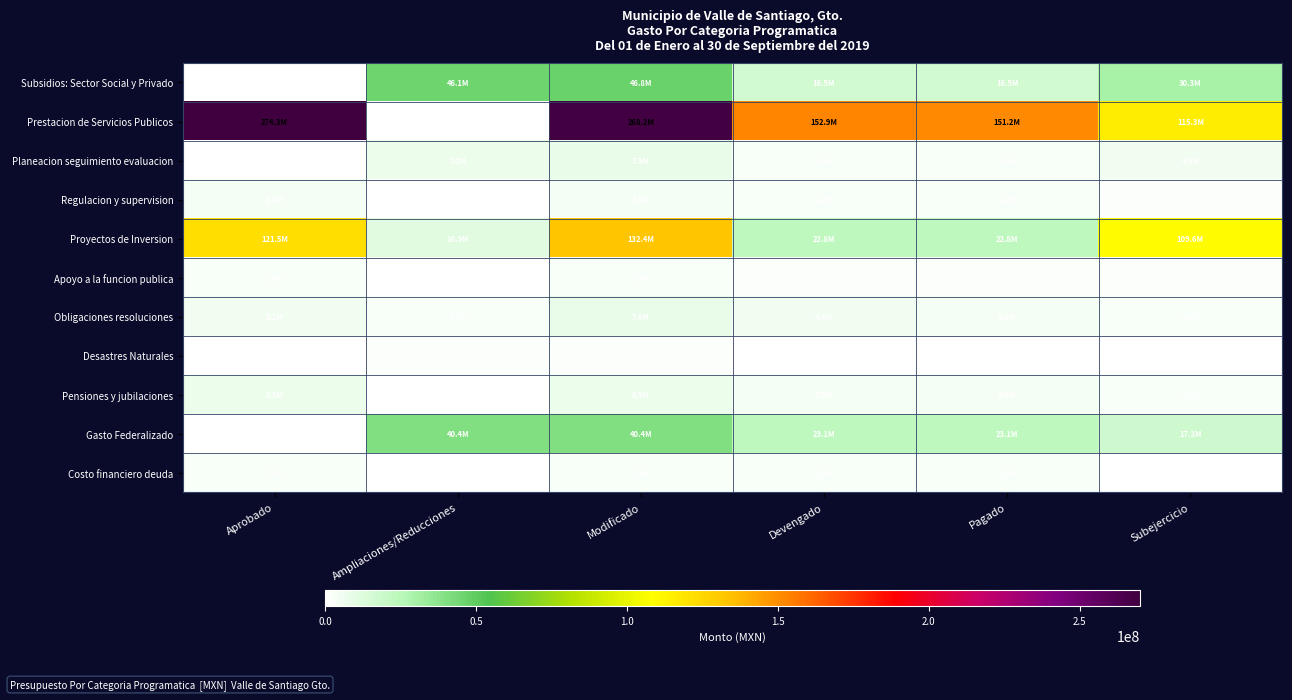

Which label corresponds to the smallest value in the chart?

Ampliaciones/Reducciones